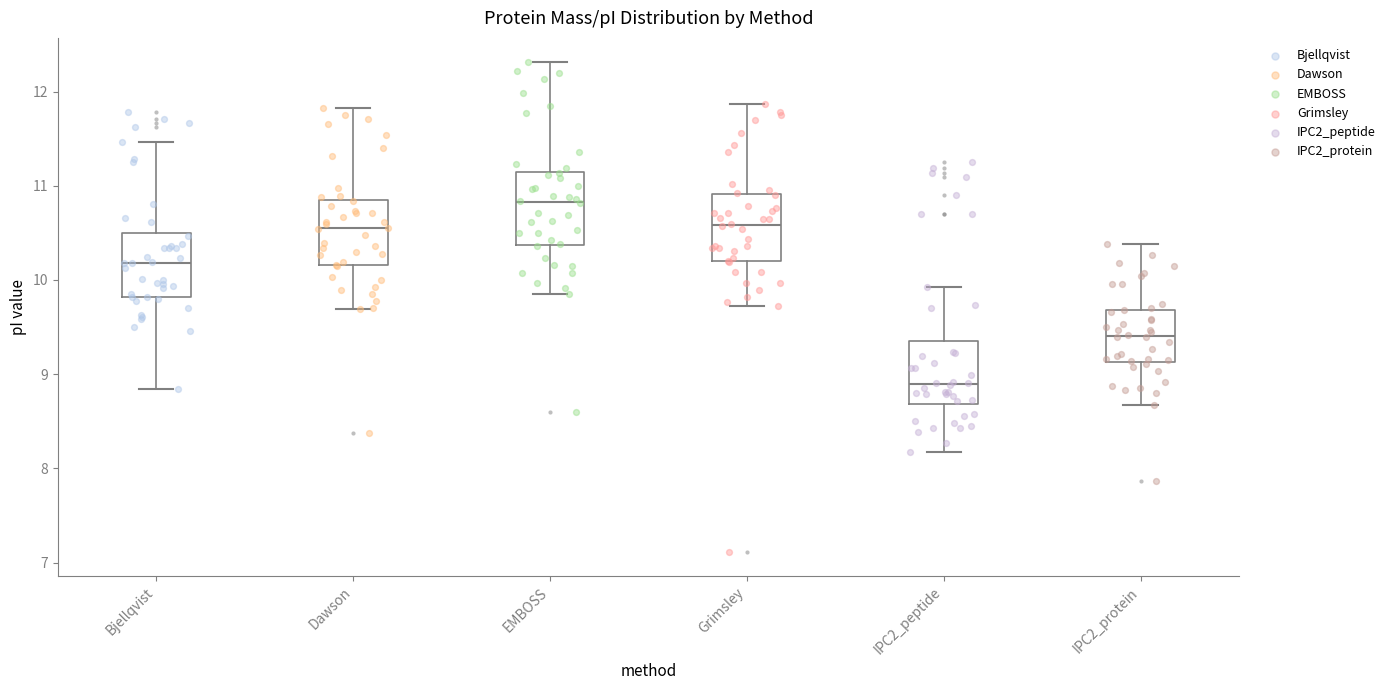

Where does the median line of the box for Dawson sit on the y-axis? The values are not printed on the chart, so give them approximately, as read against the axis.

10.5